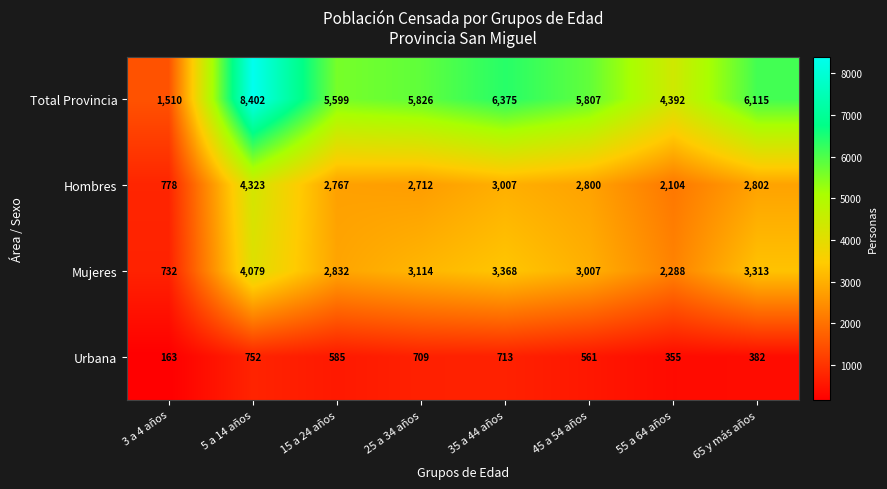

What is the difference between the maximum and minimum values in the Mujeres series?

3347